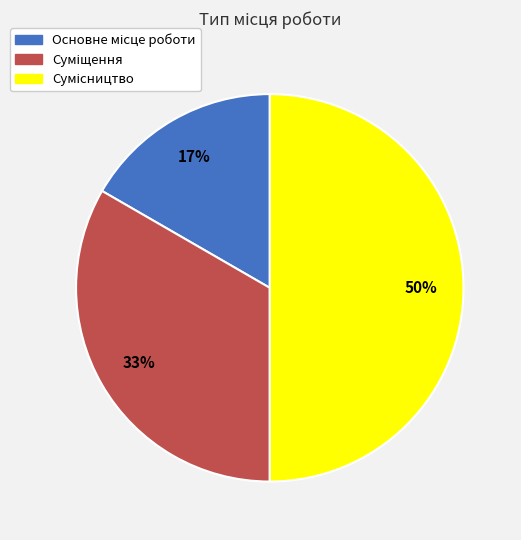

To the nearest percent, what is the difference between the largest and smallest slice percentages?

33%